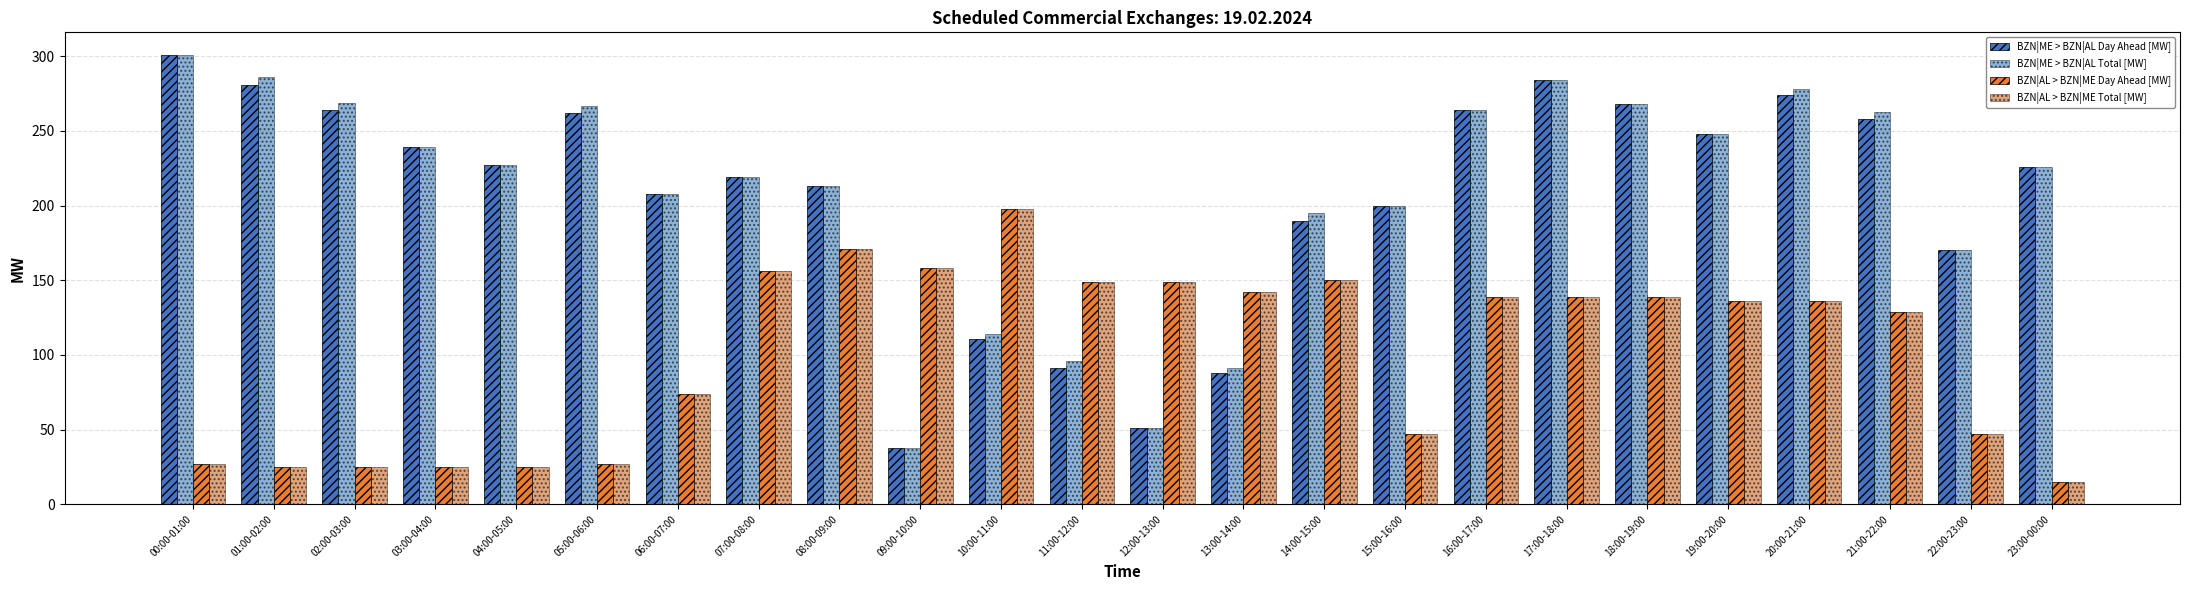

How many groups of bars are there?

24